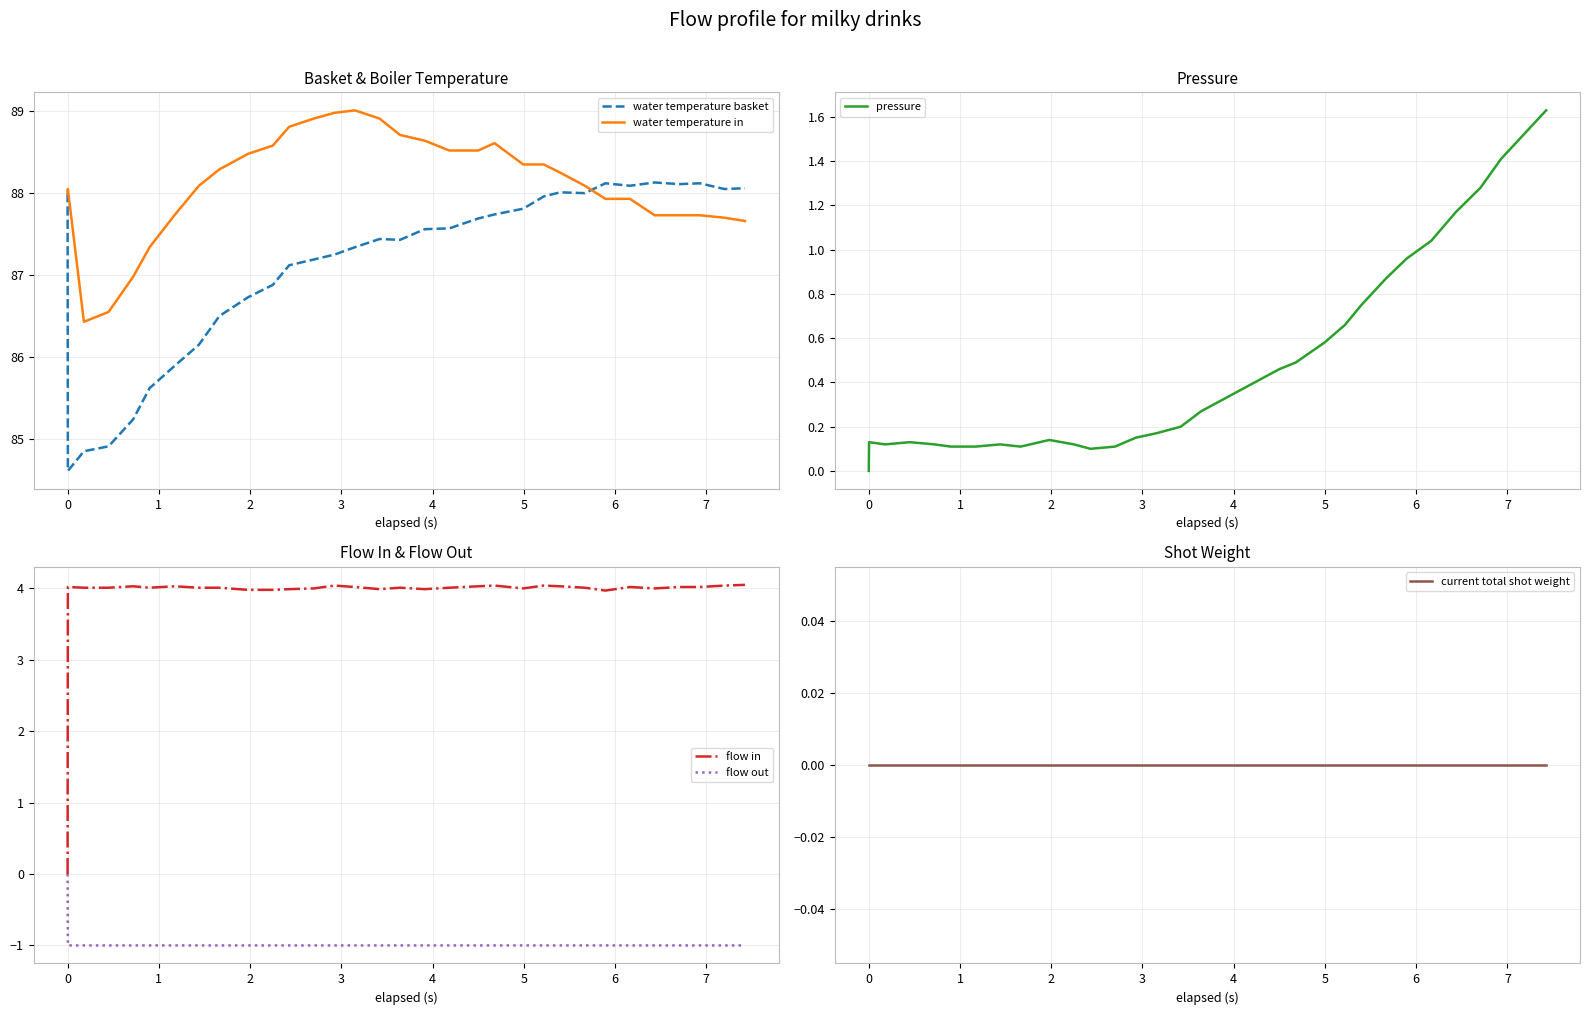

True or false: flow in and water temperature basket cross at least once.

False